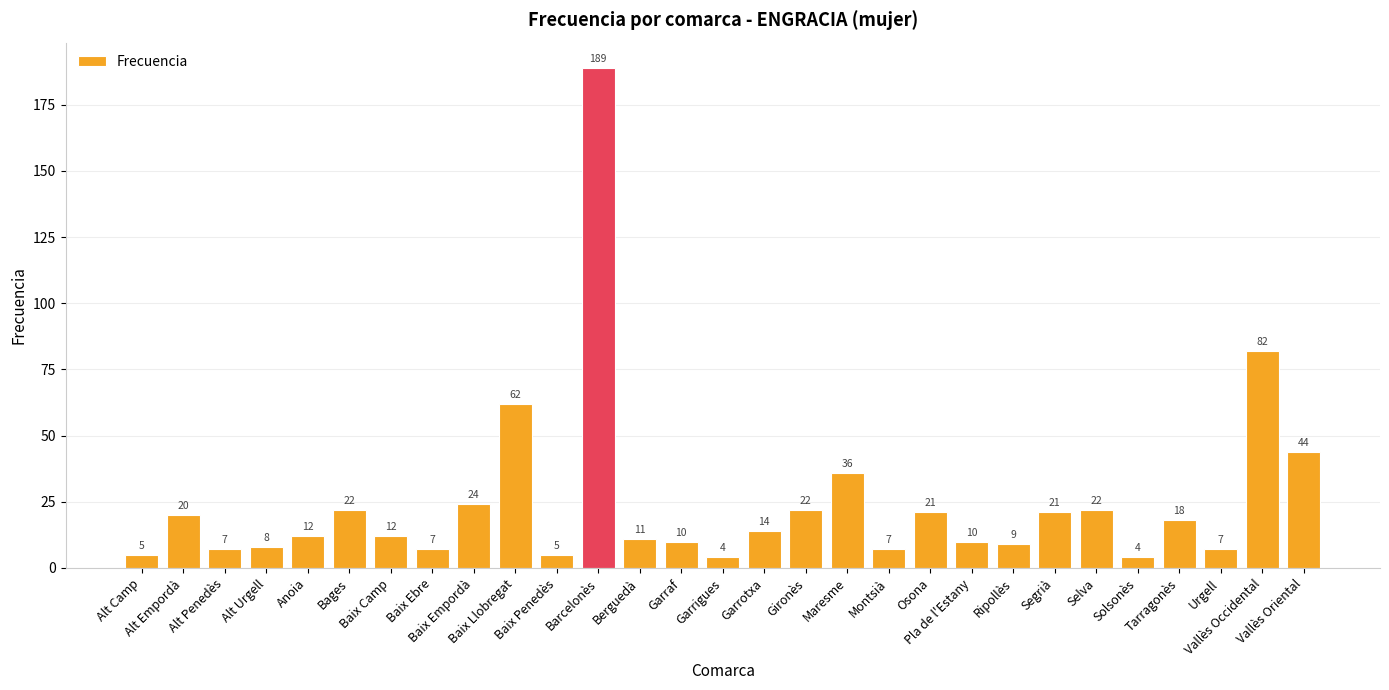

What position from the right is Montsià?

11